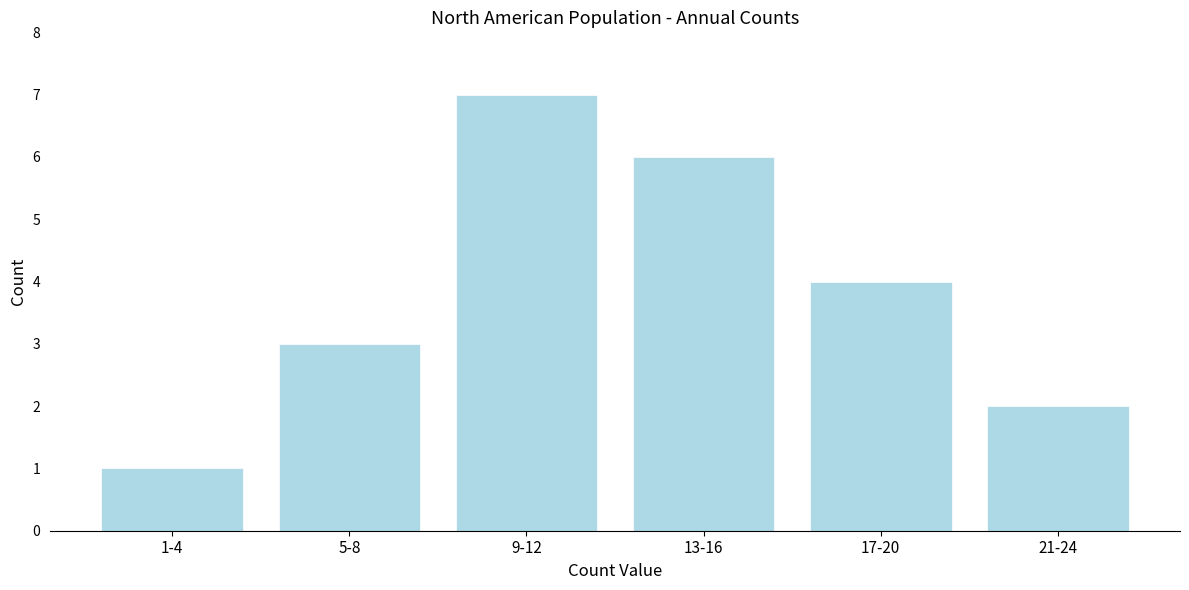

Reading left to right, list all the values displayed in this chart.

1	3	7	6	4	2